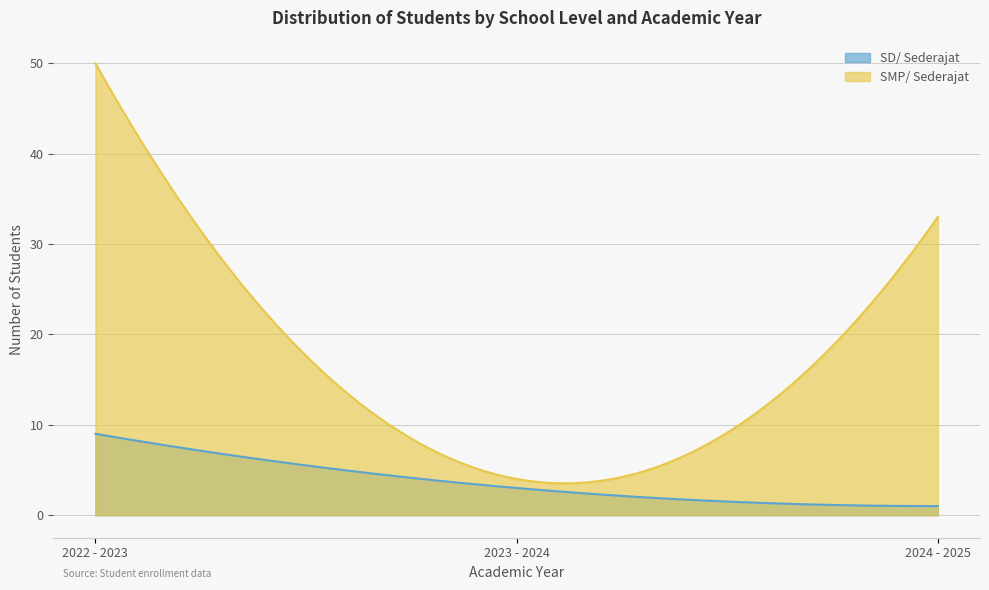

How many data points in SMP/ Sederajat are above 33?

1